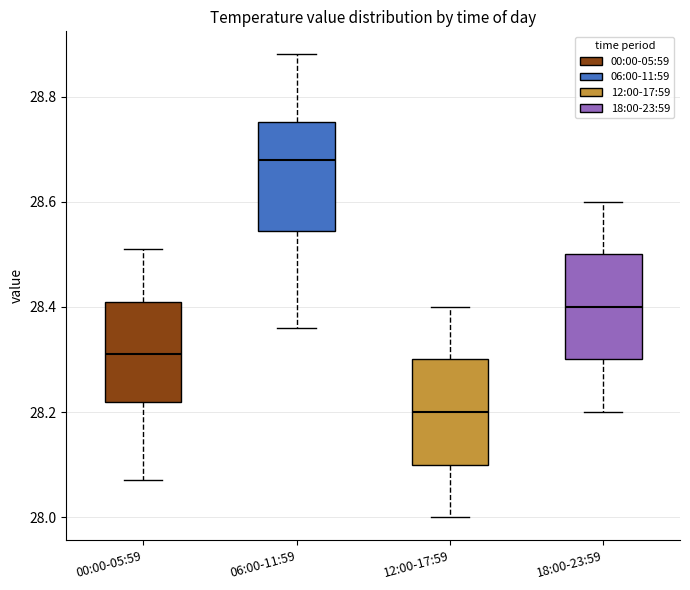

Where does the lower whisker of the box for 18:00-23:59 end on the y-axis? The values are not printed on the chart, so give them approximately, as read against the axis.

28.20